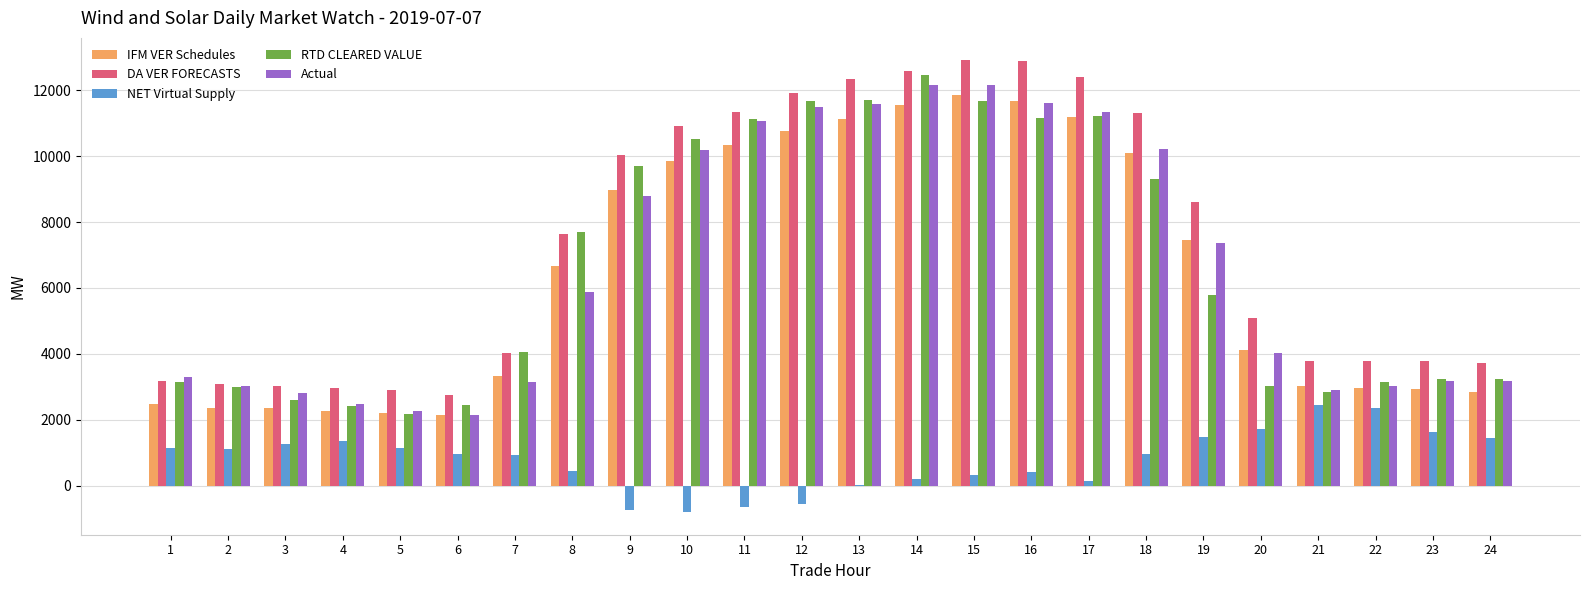

What is the maximum value for Actual?

12158.9